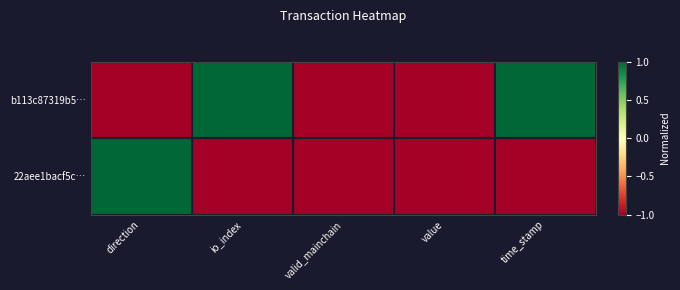

How many data points does each series have?

5